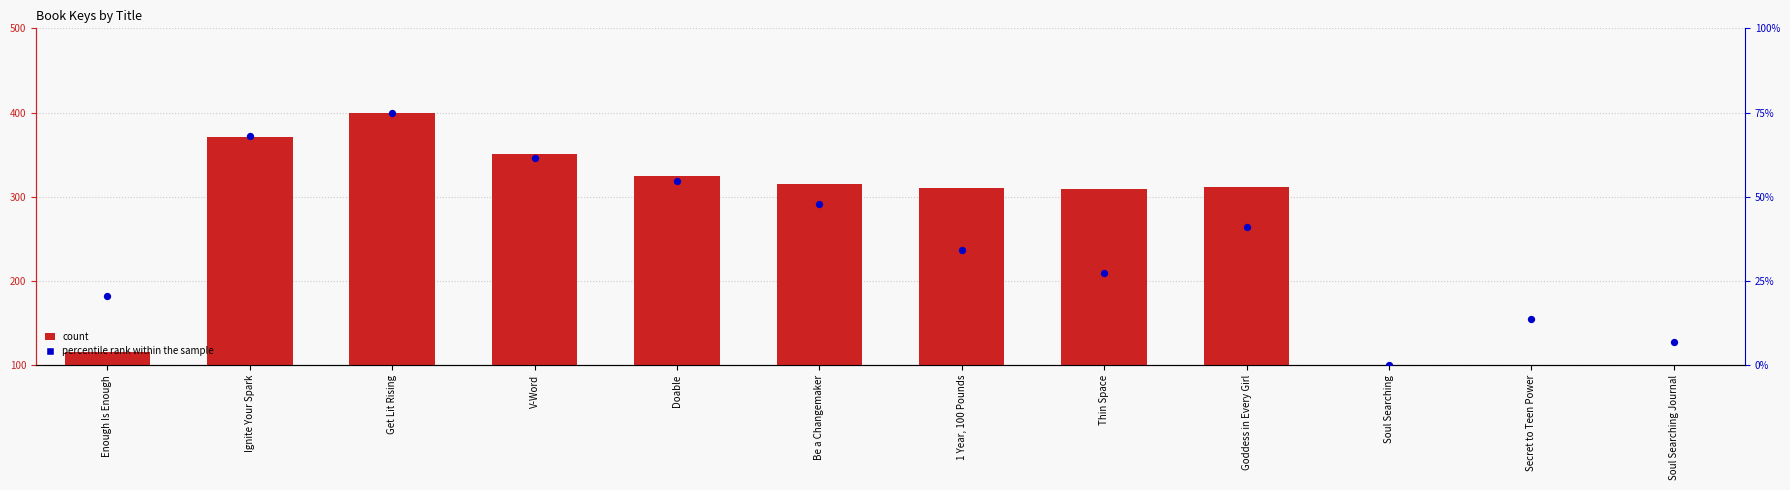

Which series reaches the minimum Y coordinate?

percentile rank within the sample